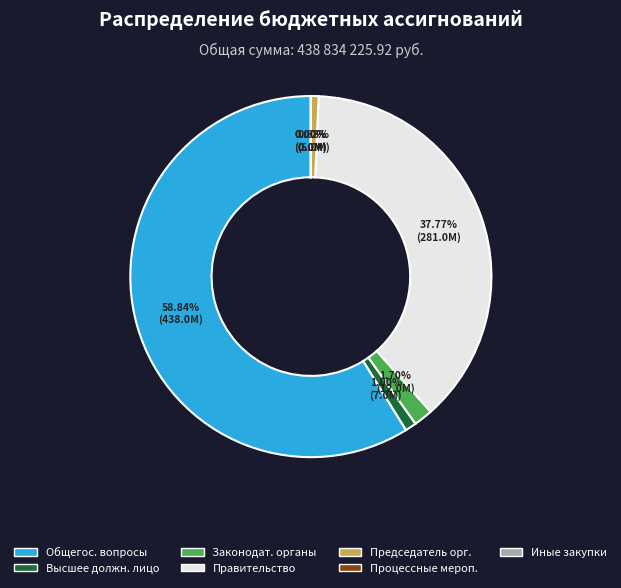

Which category accounts for the majority?

Общегос. вопросы